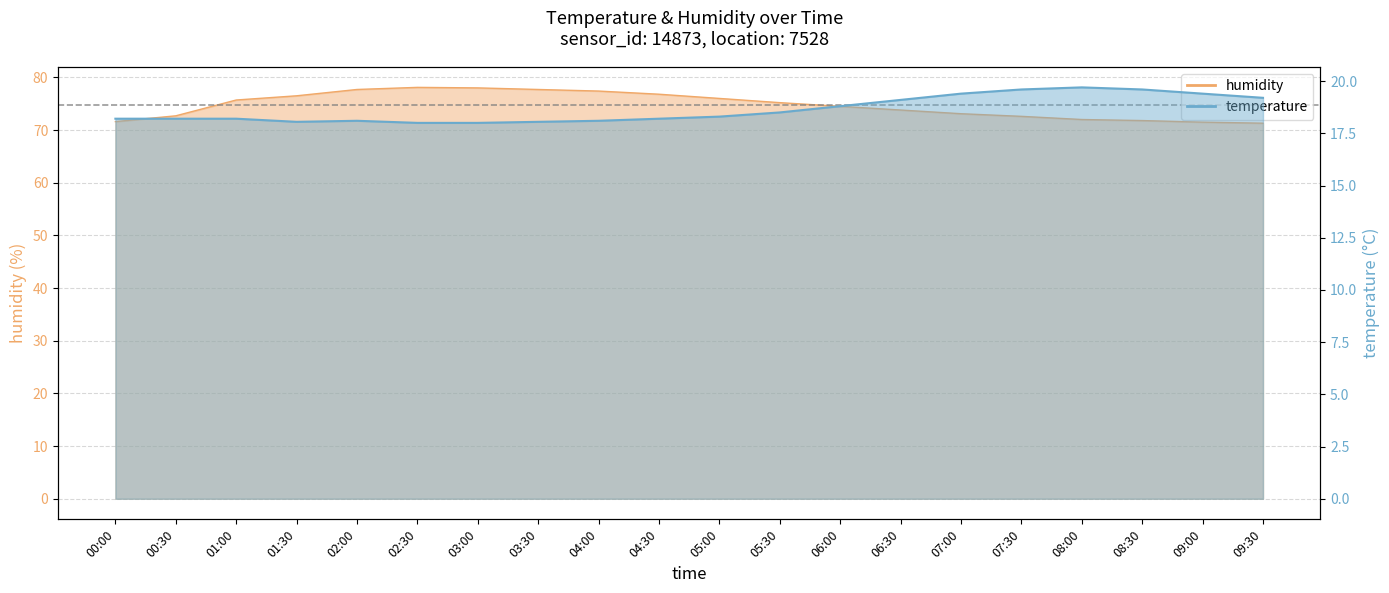

What is the average value of the temperature series?

18.6